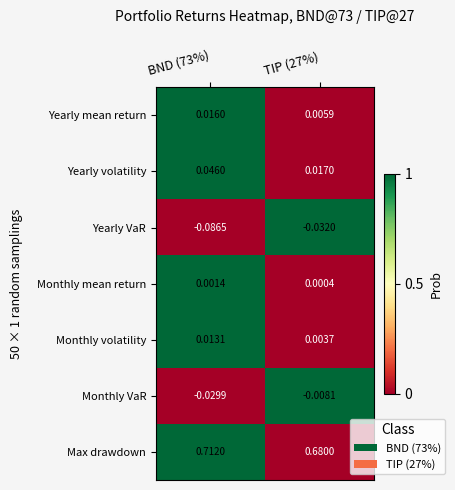

Rank the series by their maximum value, from highest to lowest.

Max drawdown, Yearly volatility, Yearly mean return, Monthly volatility, Monthly mean return, Monthly VaR, Yearly VaR